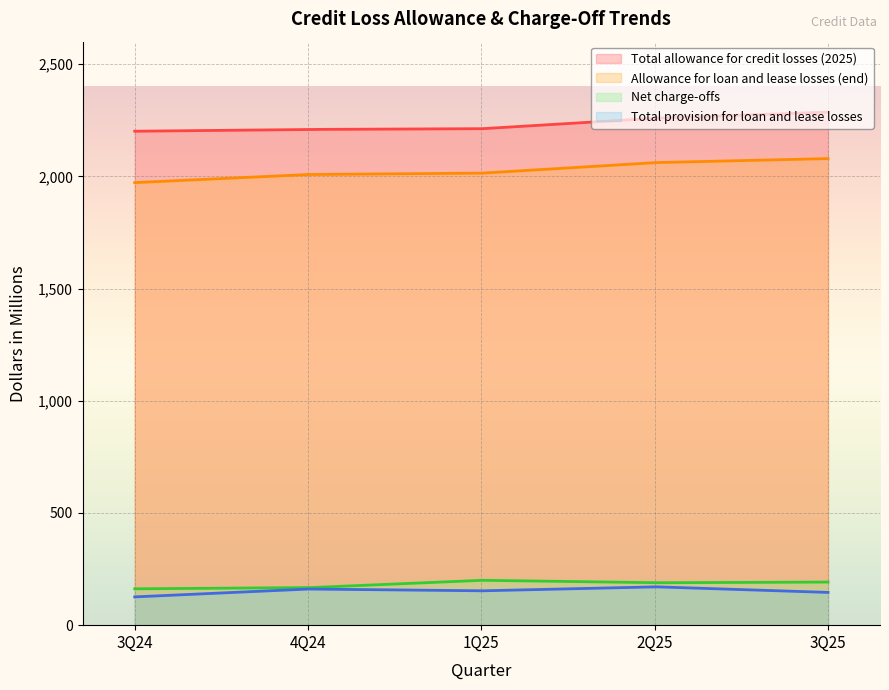

Where is Total allowance for credit losses (2025) nearest to the value 2243?

2Q25